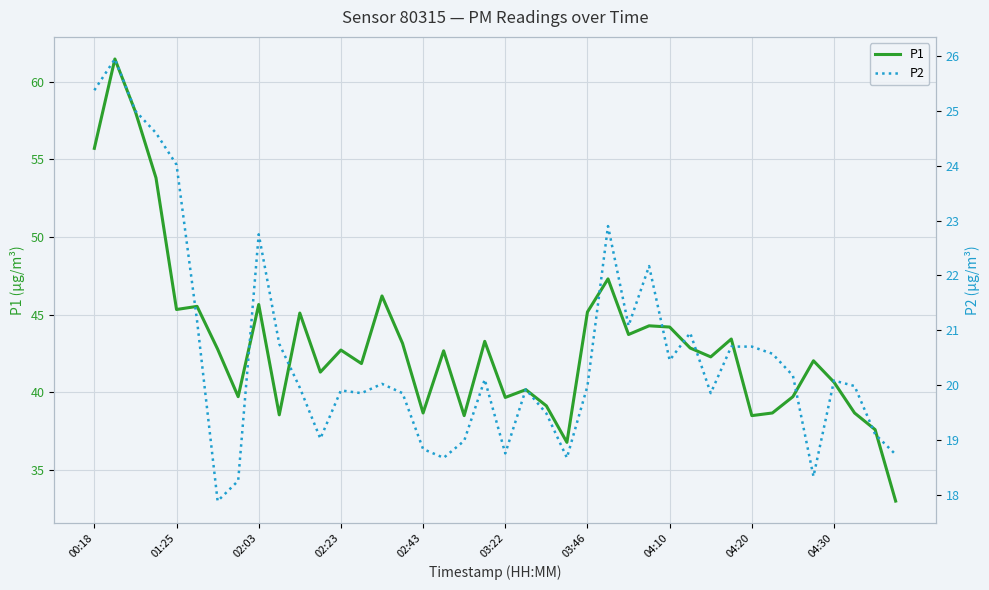

True or false: P1 and P2 intersect in this chart.

False